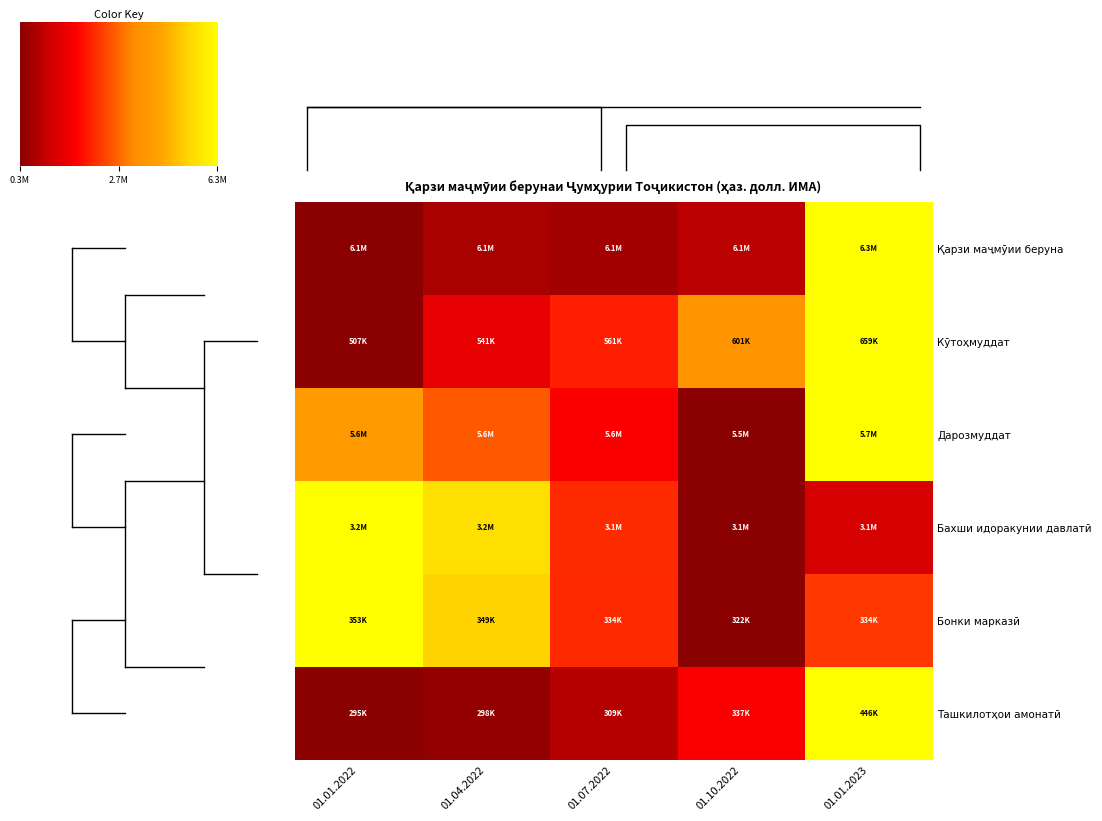

Is it true that Бонки марказӣ equals -0.5 at 01.10.2022?

False